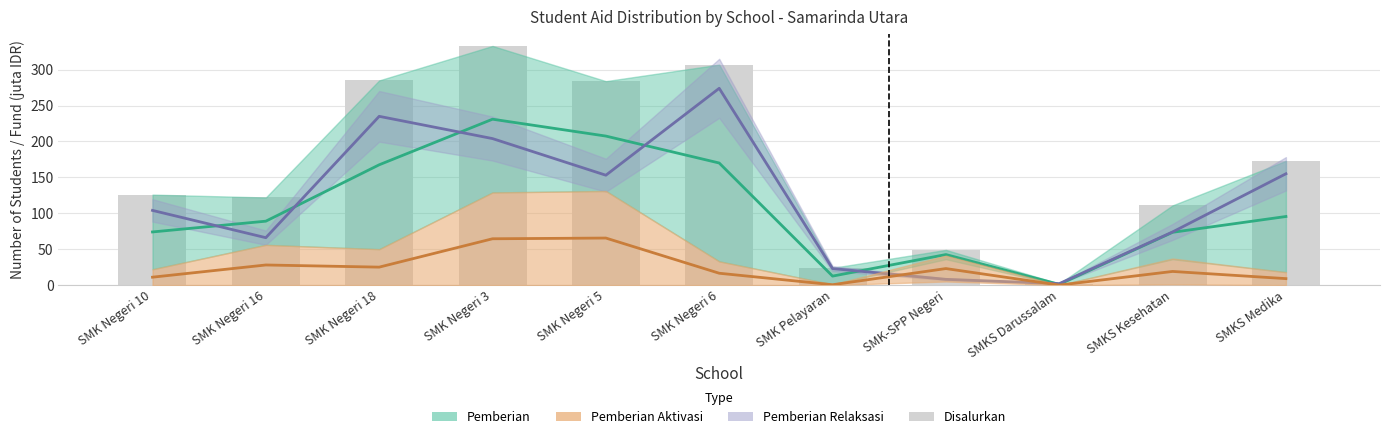

Which label corresponds to the smallest value in the chart?

SMKS Darussalam